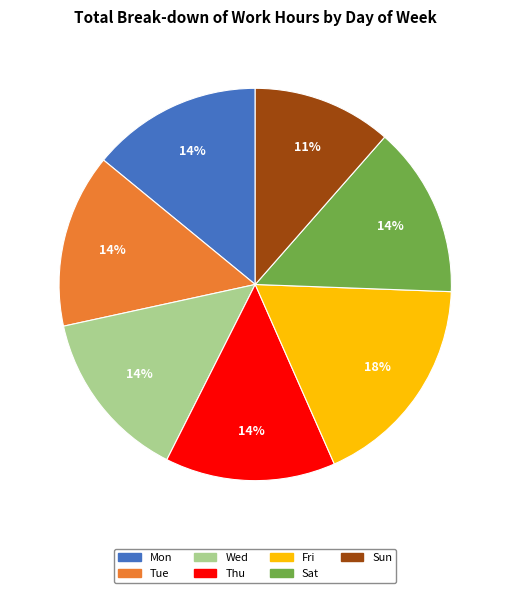

To the nearest percent, what percentage of the pie is Thu?

14%